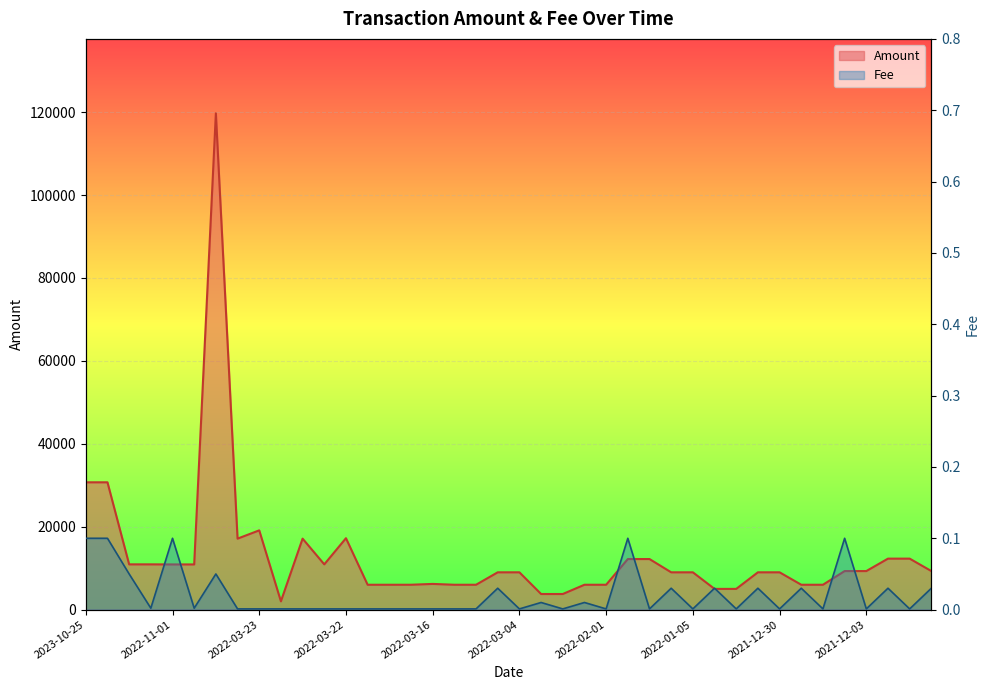

Is the value of Amount at 2022-01-04 greater than the value of Fee at 2022-04-06?

Yes